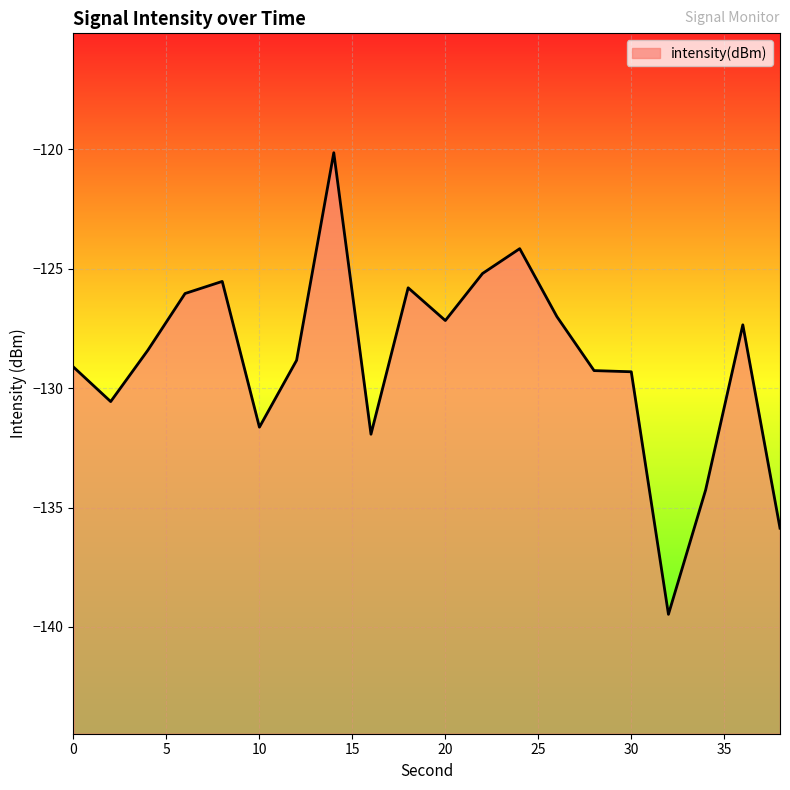

Rank the categories by value from highest to lowest.

14, 24, 22, 8, 18, 6, 26, 20, 36, 4, 12, 0, 28, 30, 2, 10, 16, 34, 38, 32